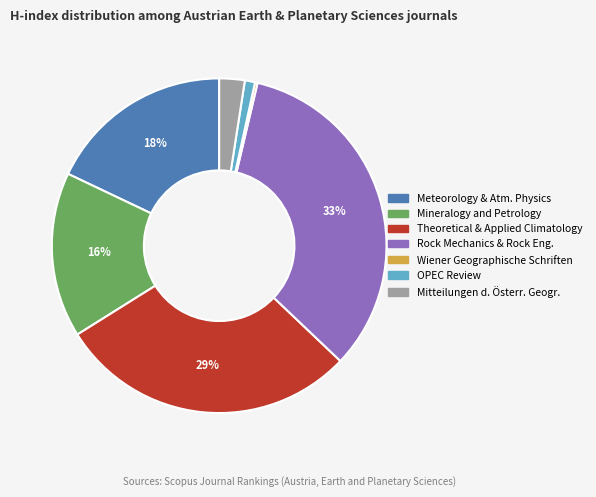

Is there a majority slice in this chart?

No